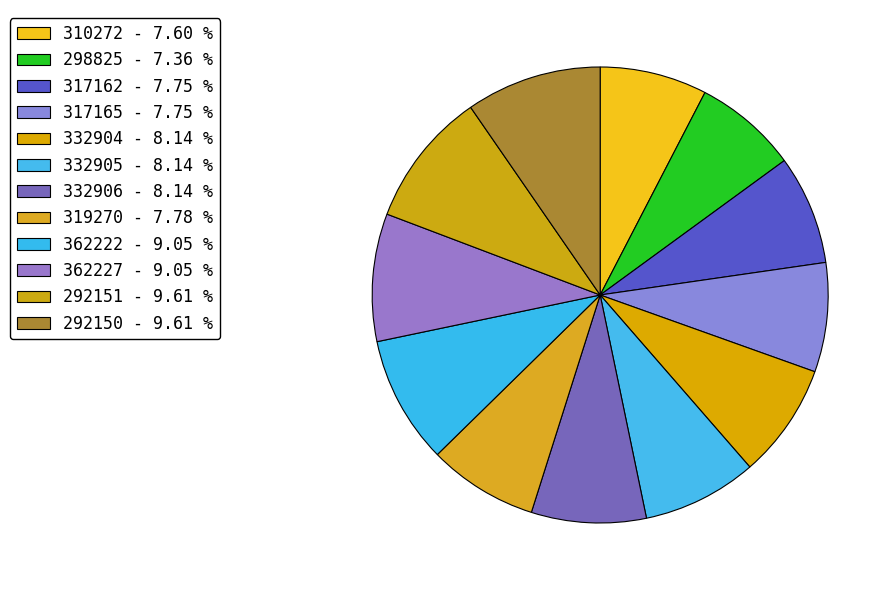

Rank the categories by value from lowest to highest.

298825, 310272, 317162, 317165, 319270, 332904, 332905, 332906, 362222, 362227, 292151, 292150